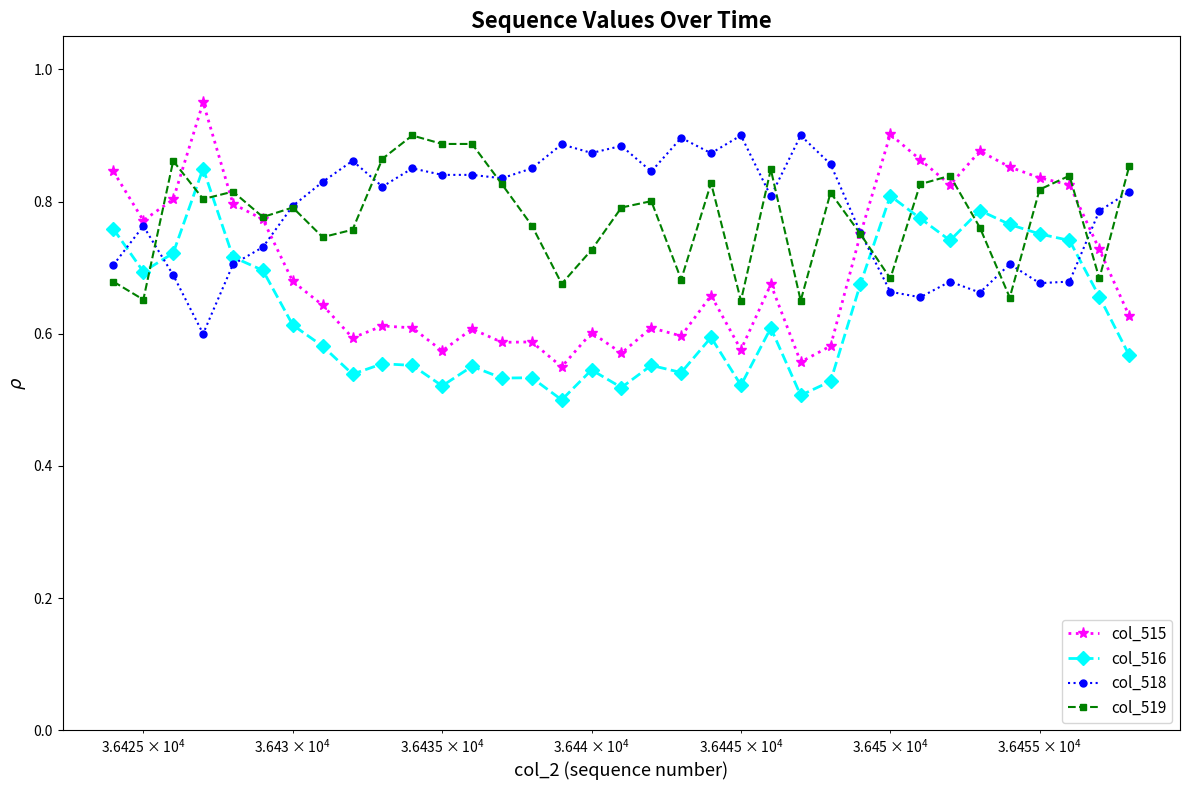

True or false: col_515 and col_516 intersect in this chart.

False